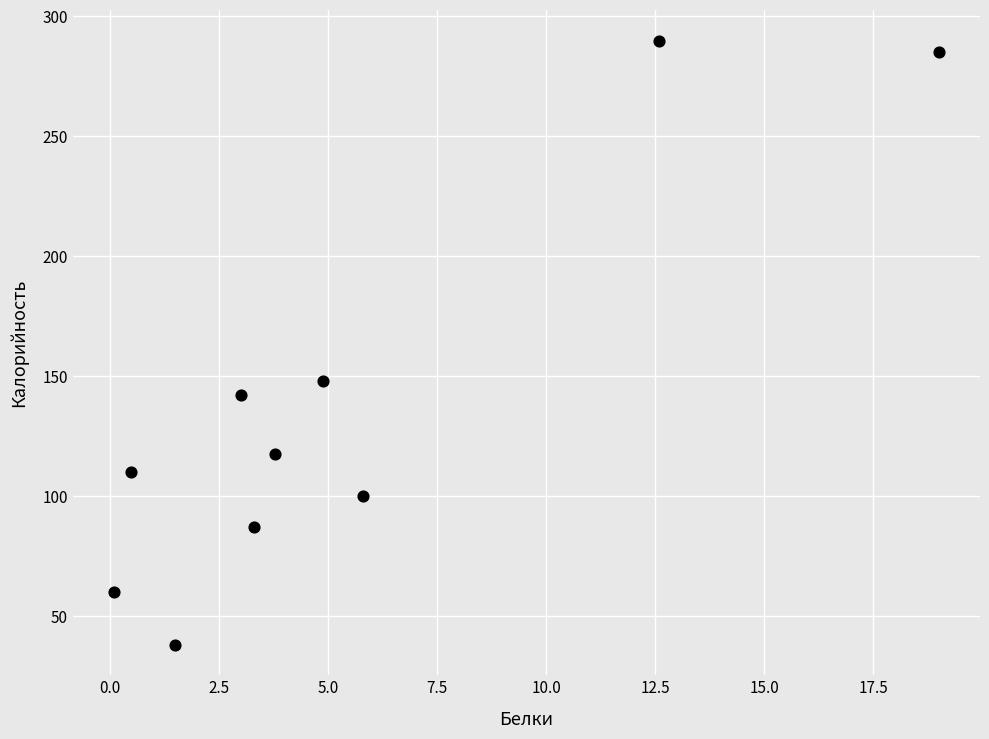

What is the range of X values (max minus min)?

18.9